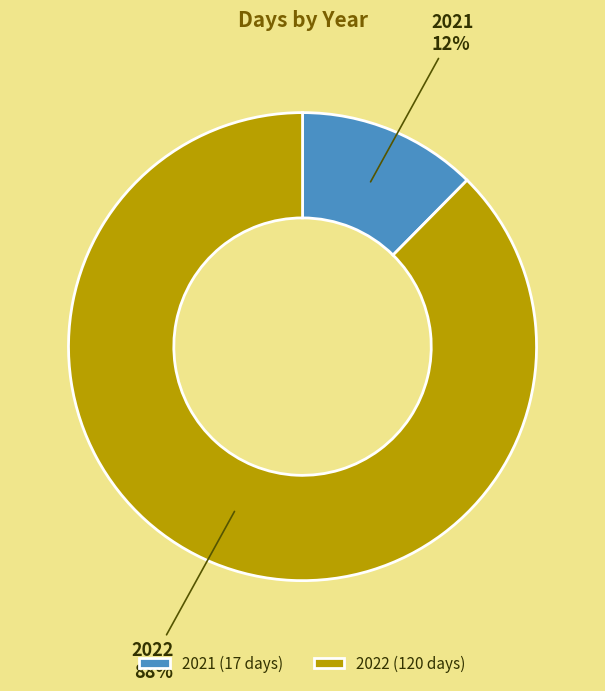

What percentage is the 2021 slice, to the nearest percent?

12%